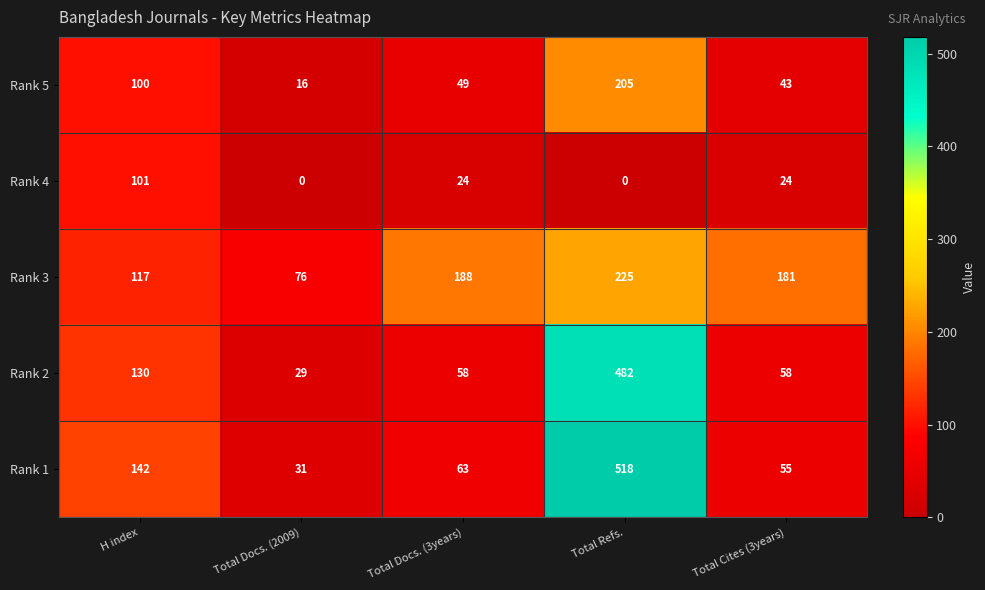

What is the difference between the highest and lowest values at H index?

42